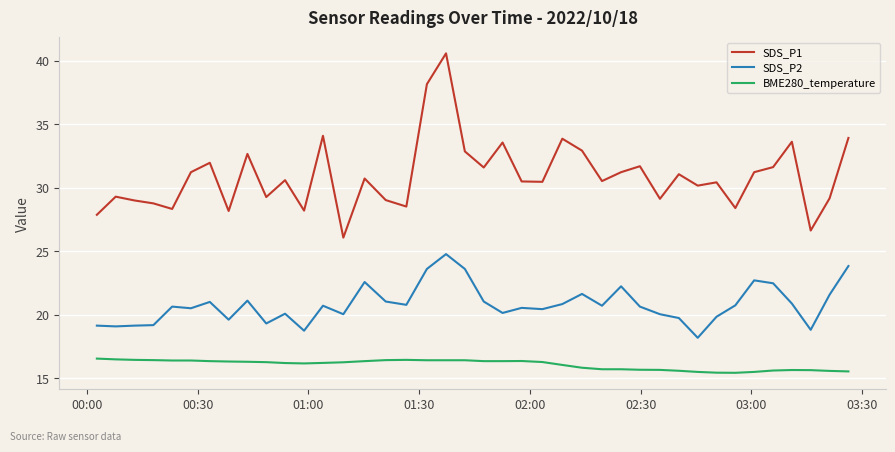

Rank the series by their average value, from highest to lowest.

SDS_P1, SDS_P2, BME280_temperature